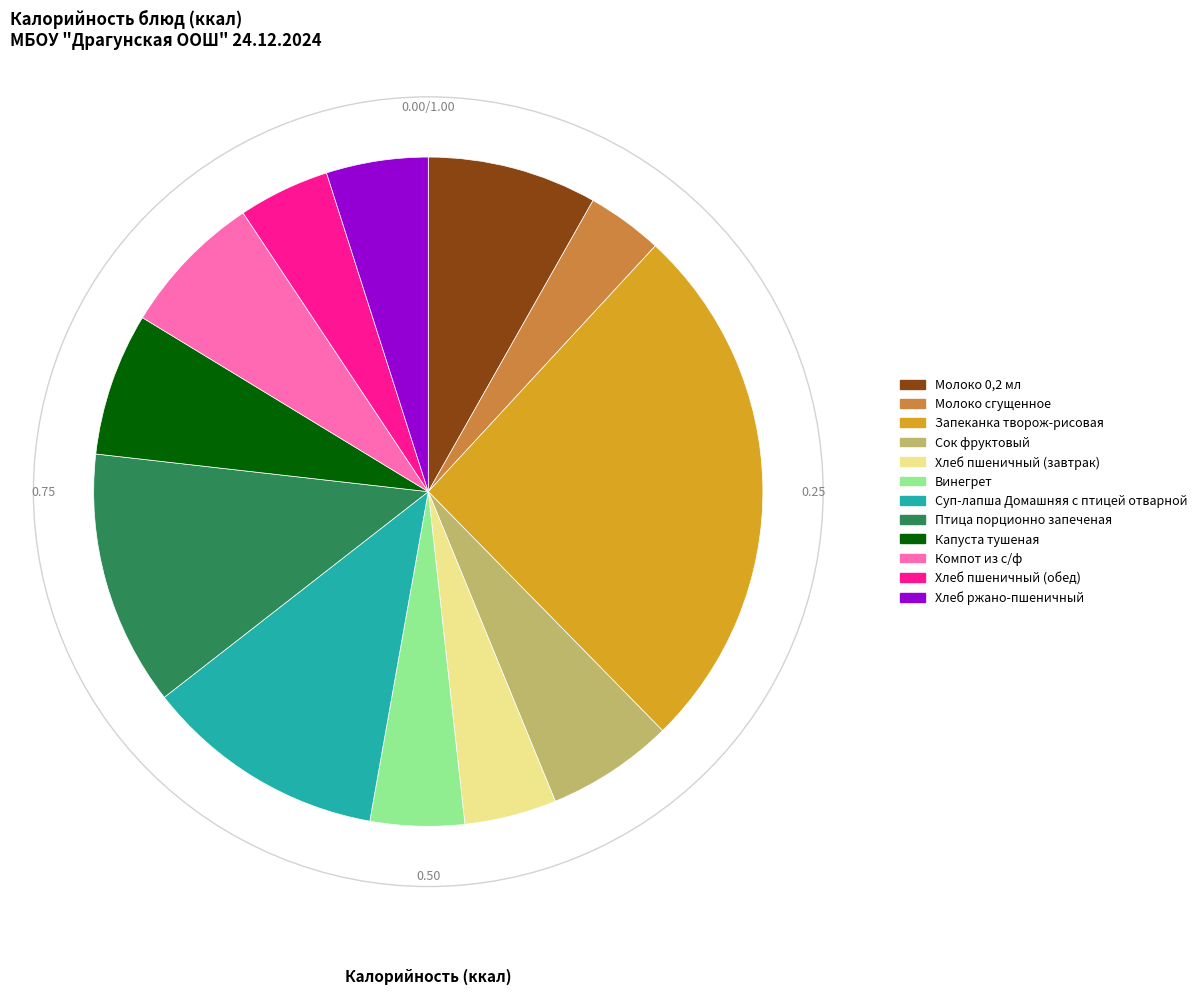

Is the sum of Капуста тушеная and Сок фруктовый greater than half?

No